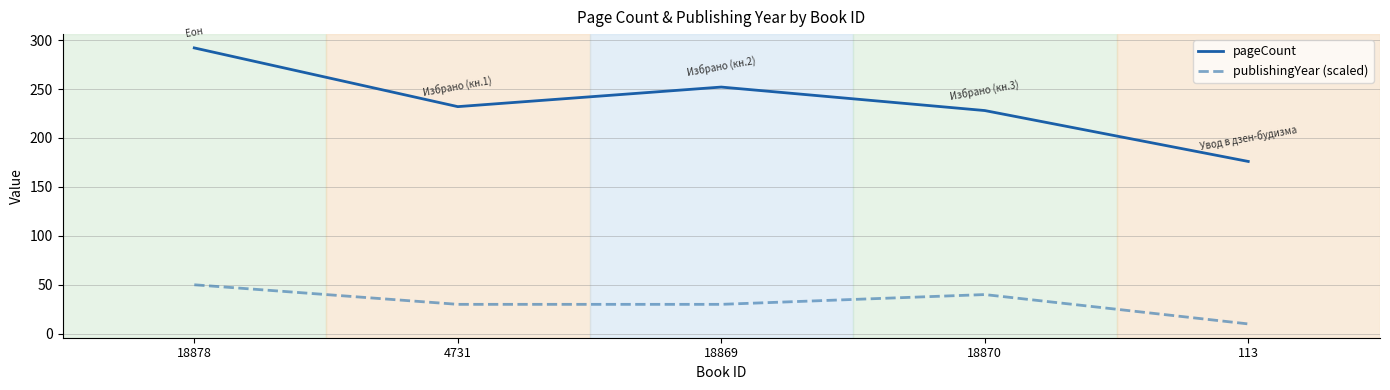

The value of pageCount at 18878 is 128. True or false?

False